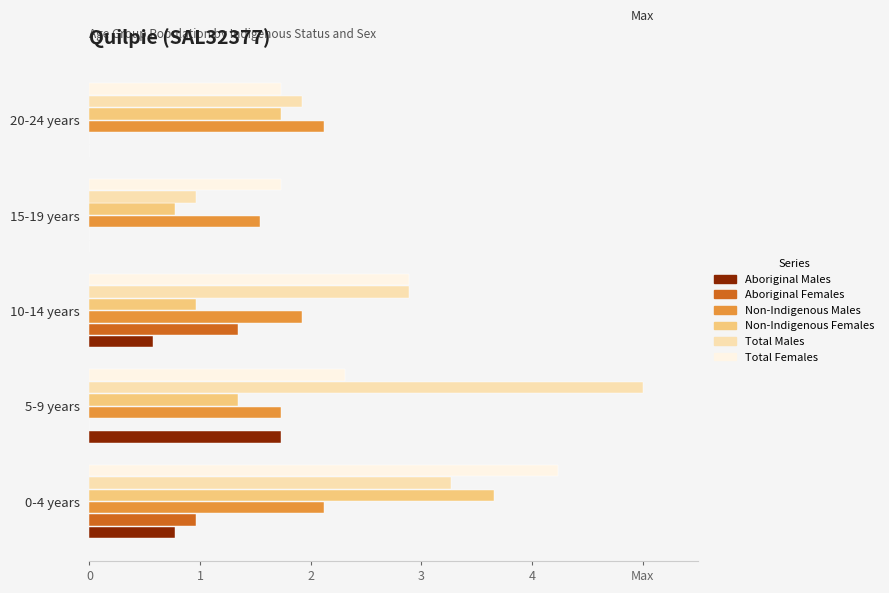

Which series has the largest total across all categories?

Total Males